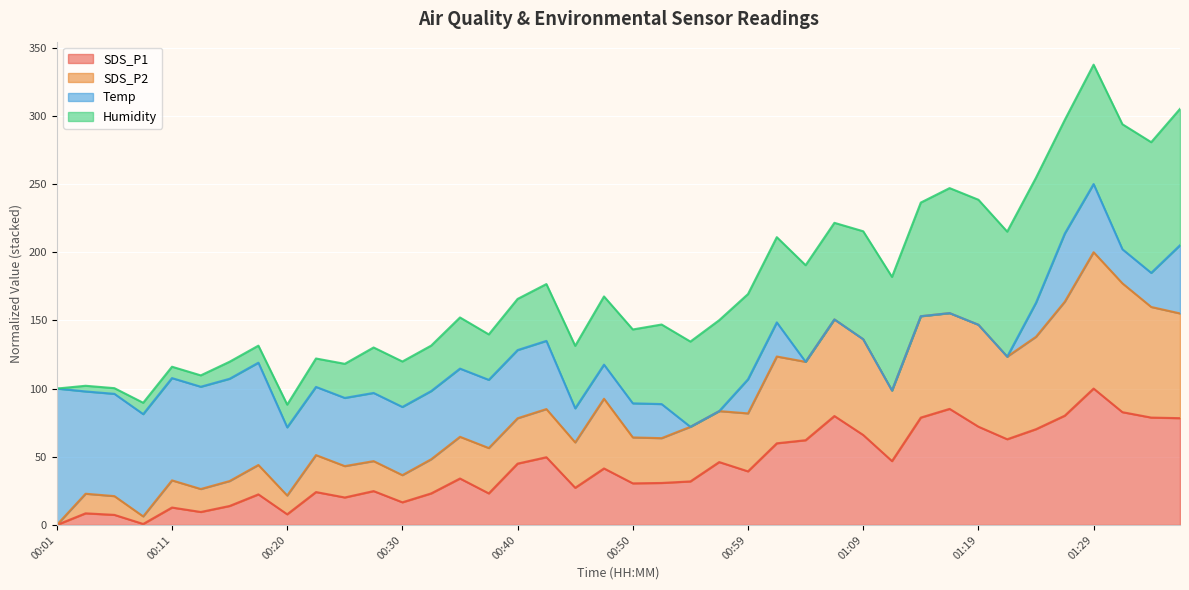

What is the sum of the SDS_P1 values at 00:40 and 01:17?

130.1